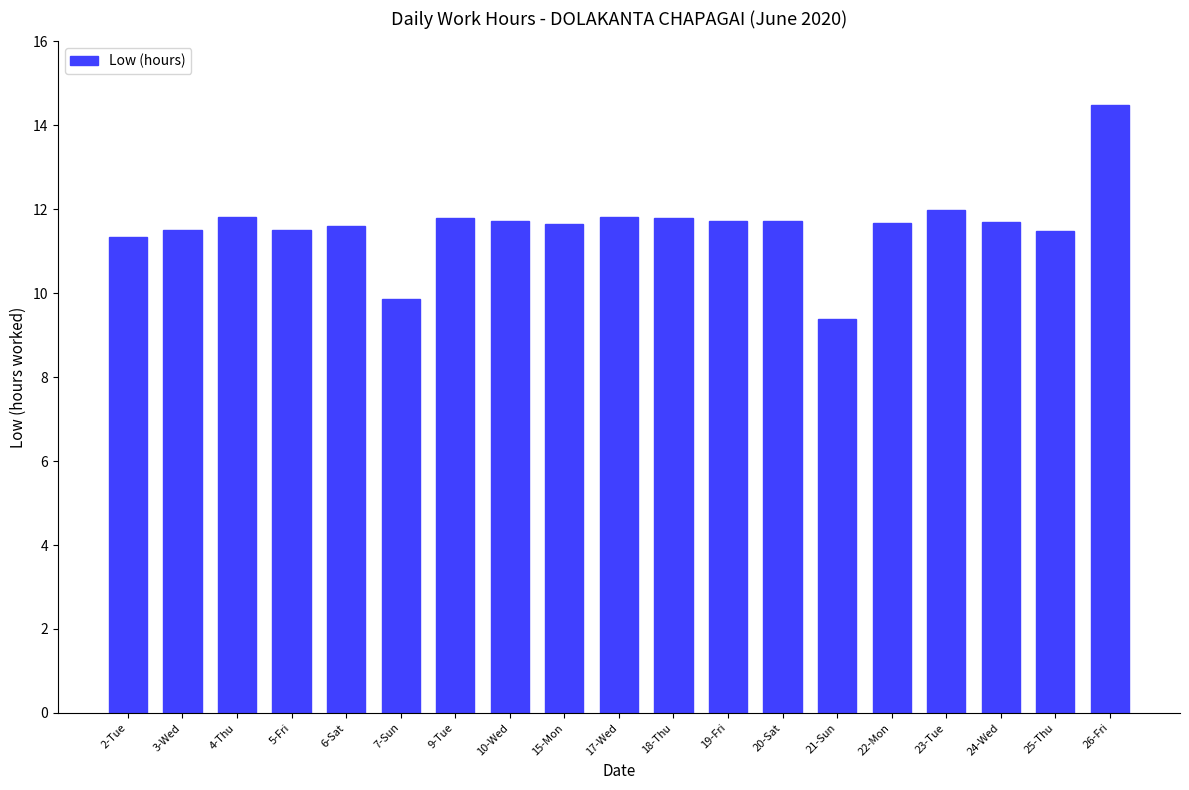

What is the value of the 2nd bar from the left?

11.5